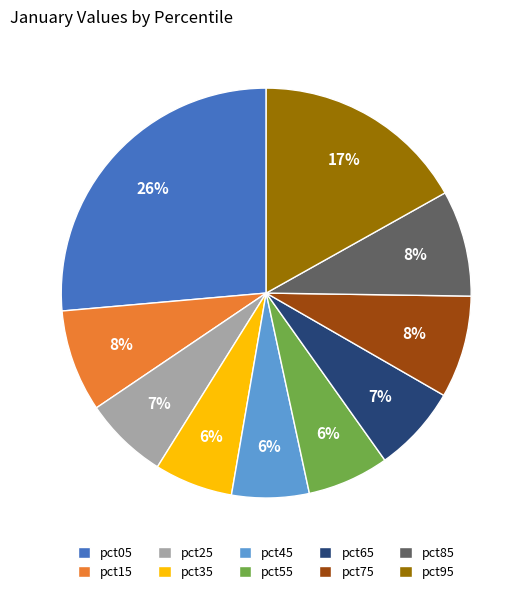

Do pct95 and pct75 together represent more than half of the pie?

No